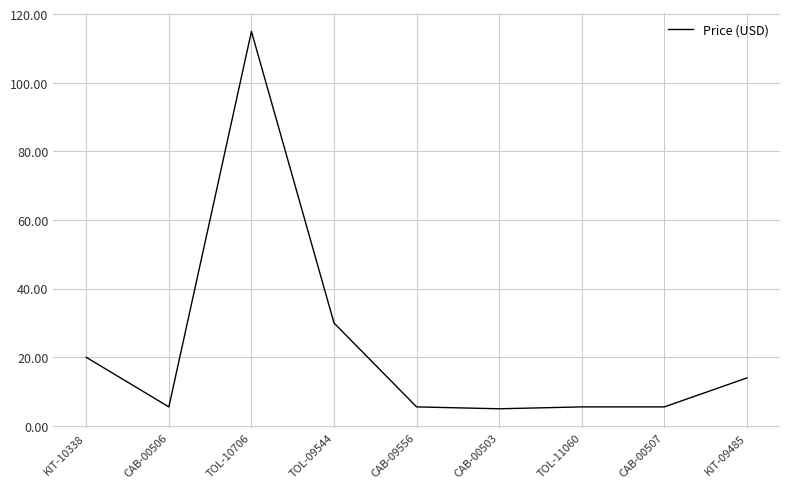

What position from the right is TOL-11060?

3